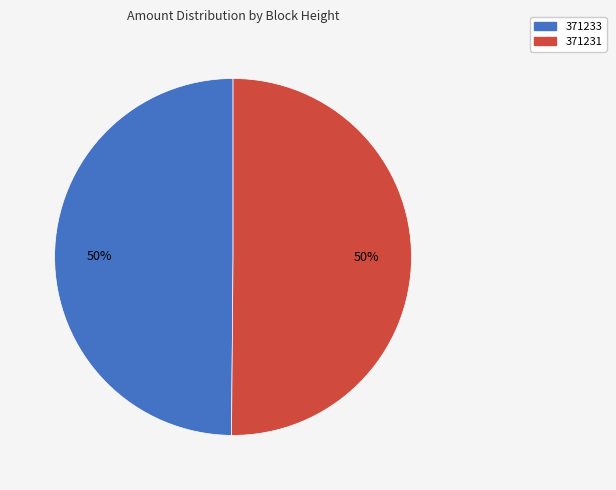

True or false: 371233 accounts for 36% of the total.

False